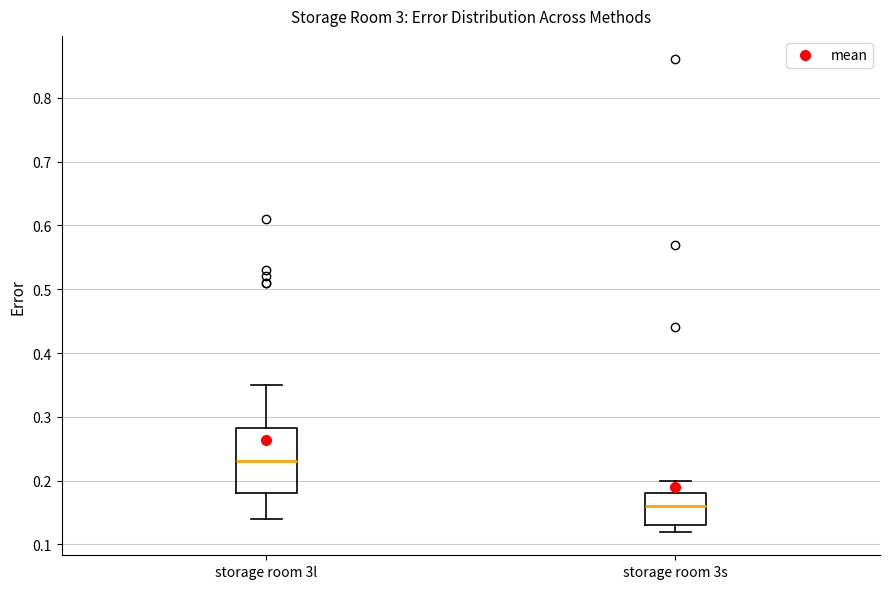

Comparing the boxes themselves (not the whiskers), which one is the tallest?

storage room 3l